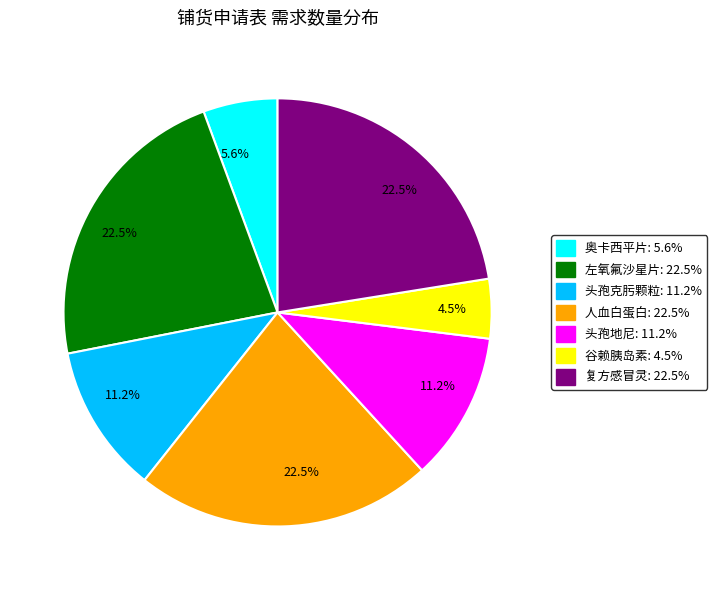

Is there any slice that represents more than half of the pie?

No